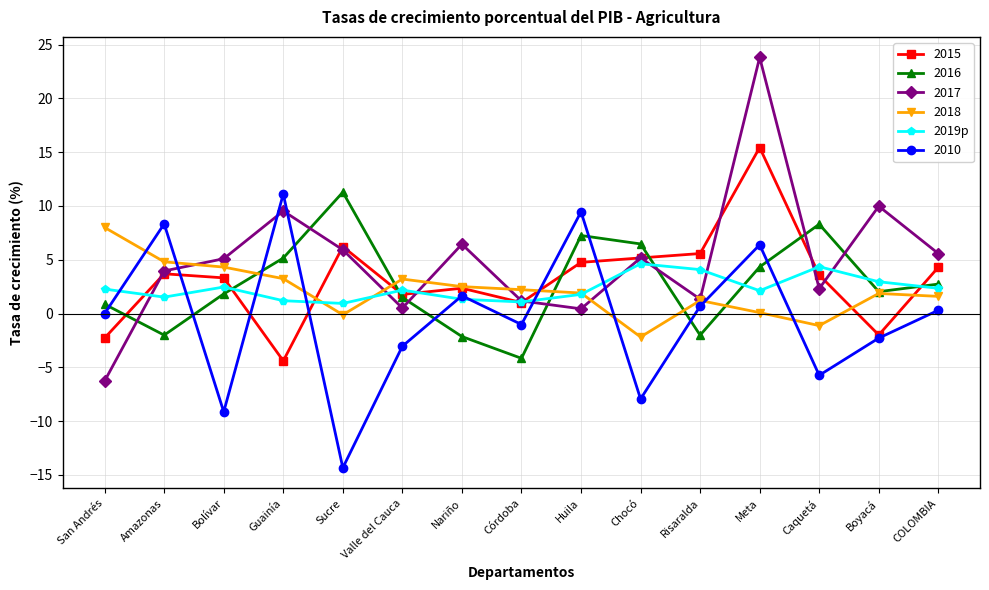

What is the greatest value displayed?

23.8